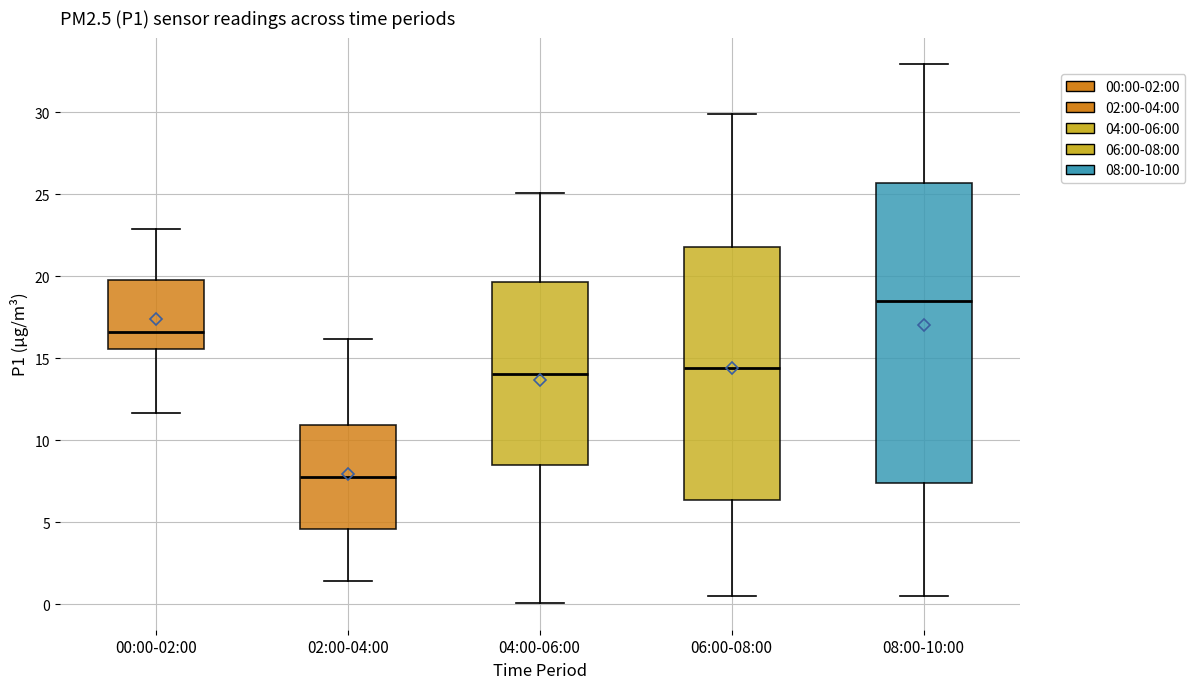

Reading left to right, transcribe this box plot: for each box, give where its median line is, the range the box spans, and where its two whiskers end, as read against the y-axis. The values are not printed on the chart, so give them approximately, as read against the axis.

00:00-02:00: median 16.5, box 15.5 to 20.0, whiskers 11.5 to 23.0
02:00-04:00: median 7.5, box 4.5 to 11.0, whiskers 1.5 to 16.0
04:00-06:00: median 14.0, box 8.5 to 19.5, whiskers 0.0 to 25.0
06:00-08:00: median 14.5, box 6.5 to 22.0, whiskers 0.5 to 30.0
08:00-10:00: median 18.5, box 7.5 to 25.5, whiskers 0.5 to 33.0